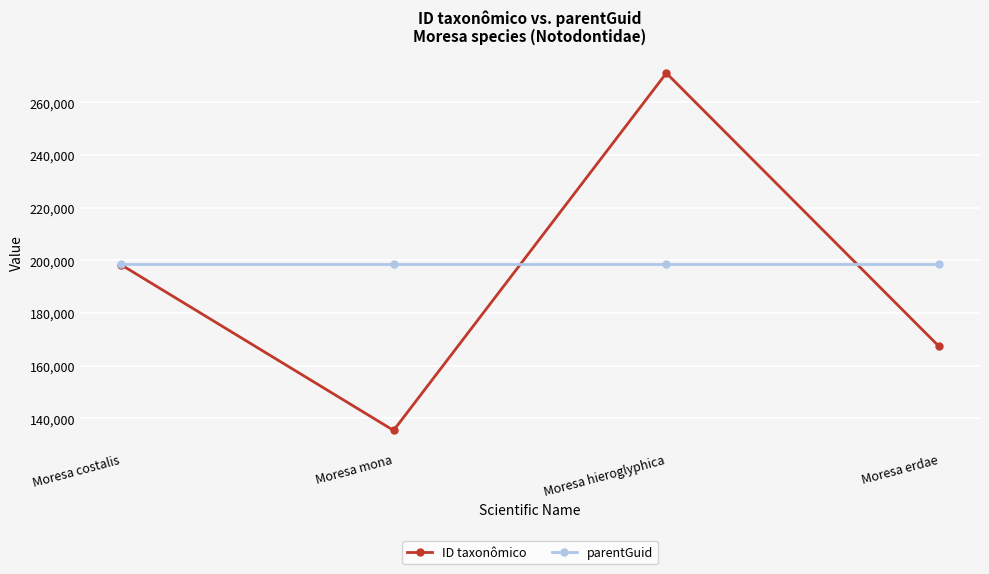

What are all the series names shown in the legend?

ID taxonômico, parentGuid